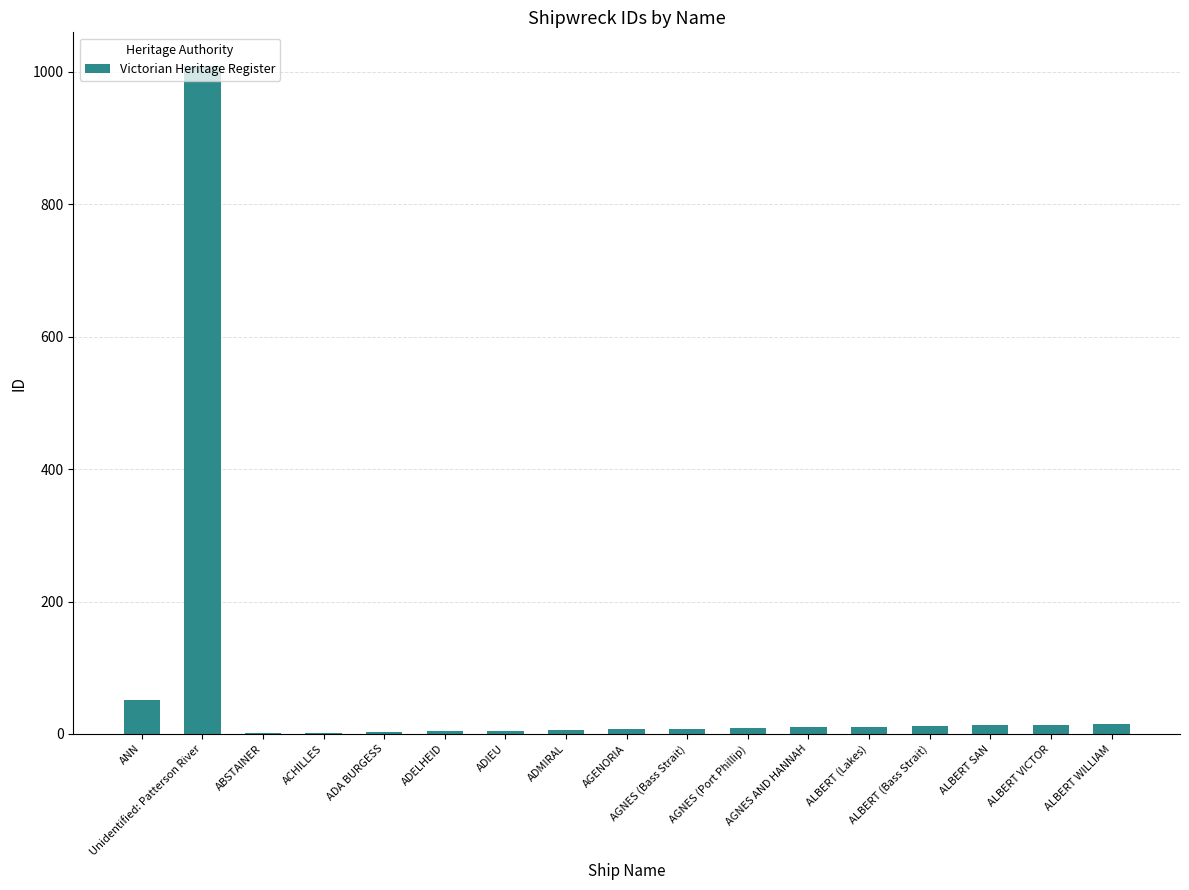

Are the bars horizontal?

No